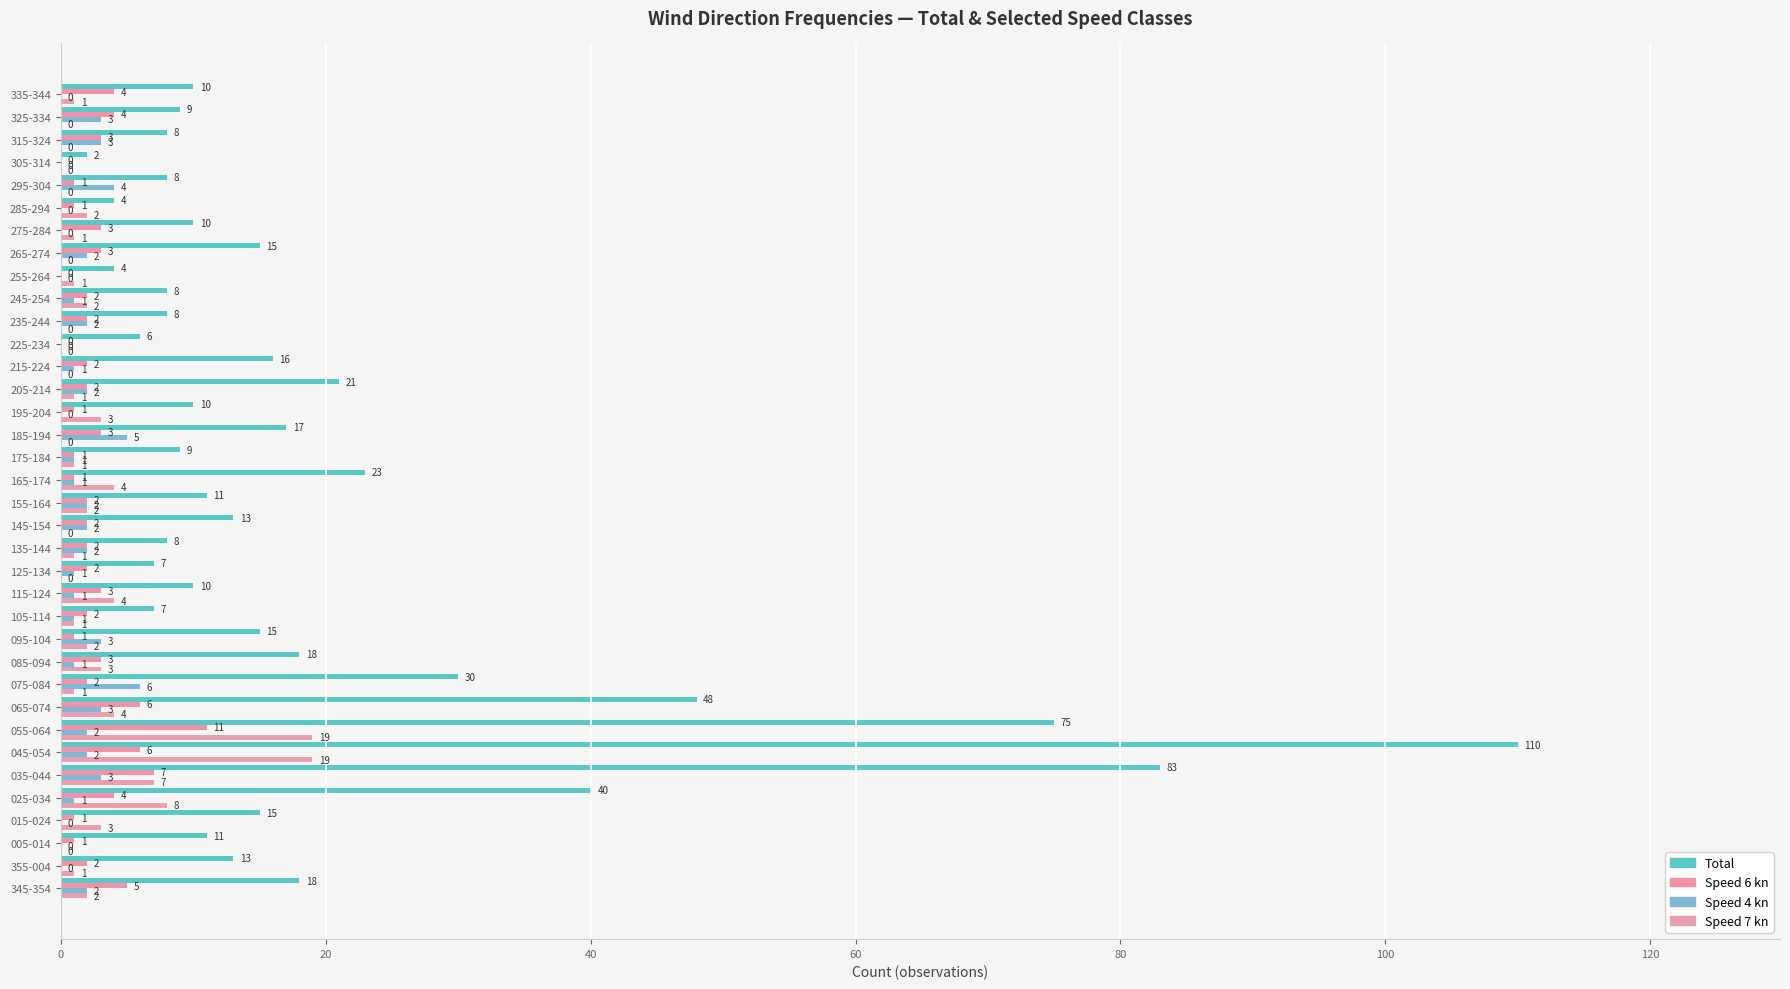

Count the number of data series in this chart.

4